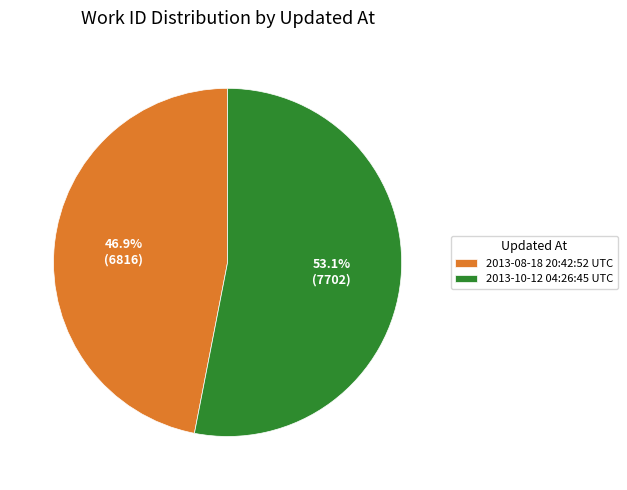

Count the number of slices in the pie.

2